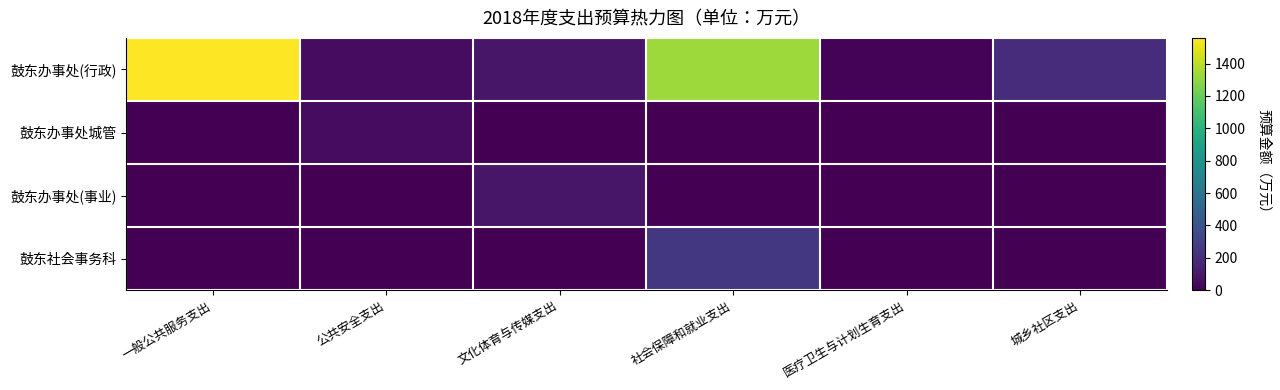

At which category does the chart reach its minimum across all series?

一般公共服务支出